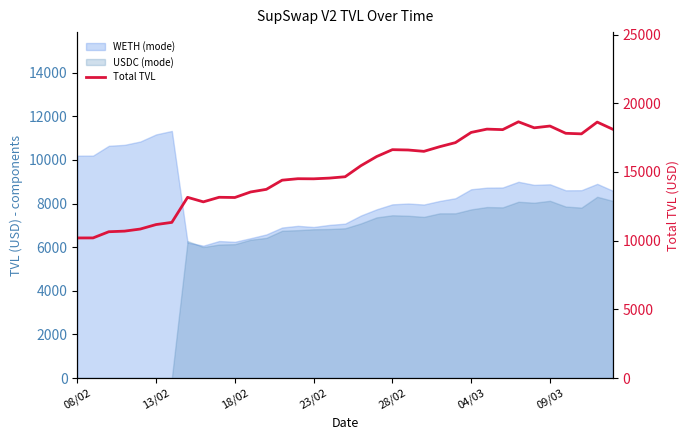

Where does the data first go above 14649?

17